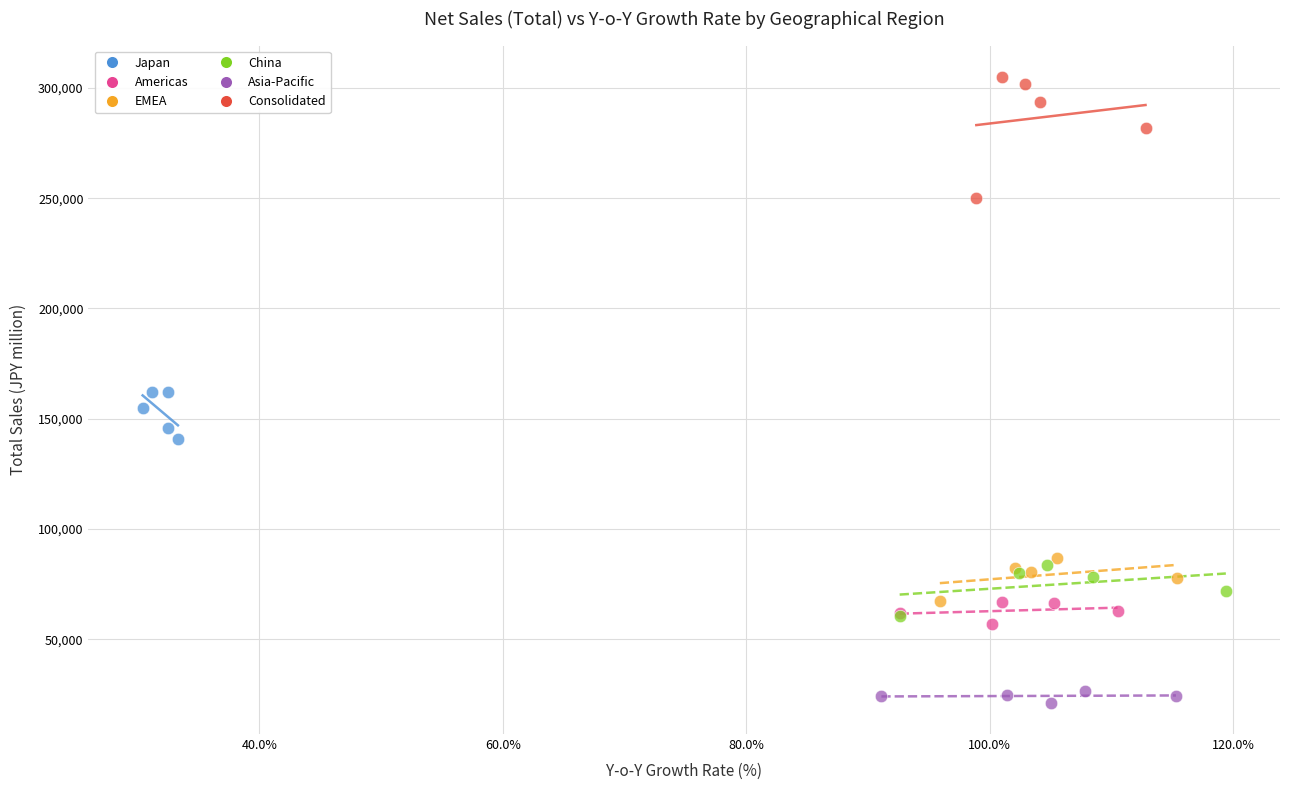

Which series has the widest spread of Y values?

Consolidated